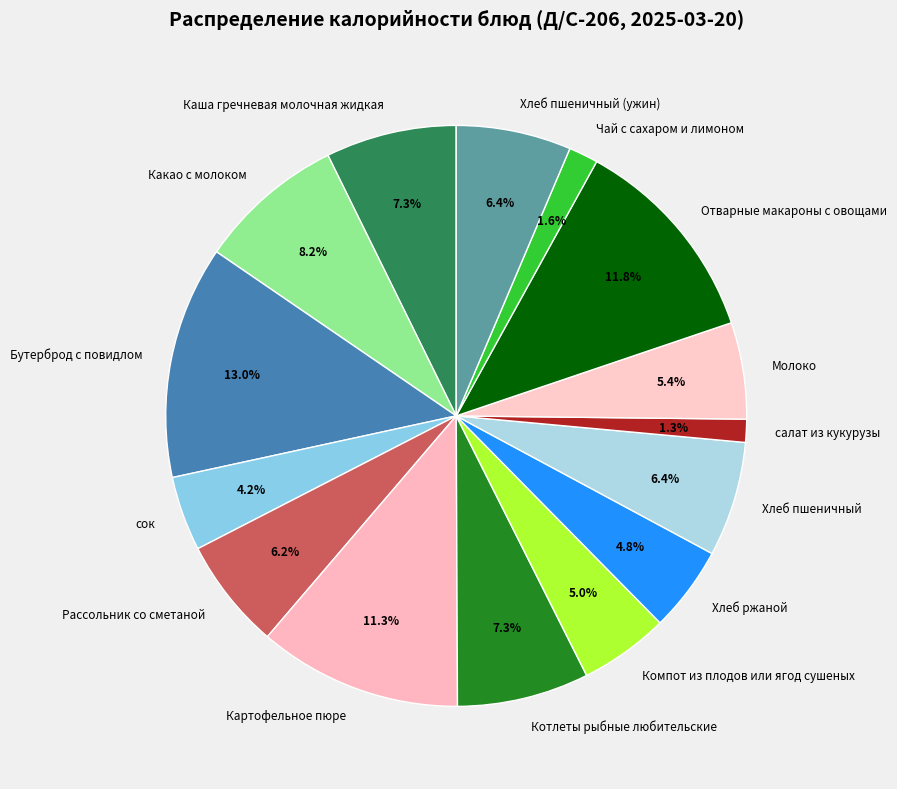

What is the largest slice in the pie chart?

Бутерброд с повидлом